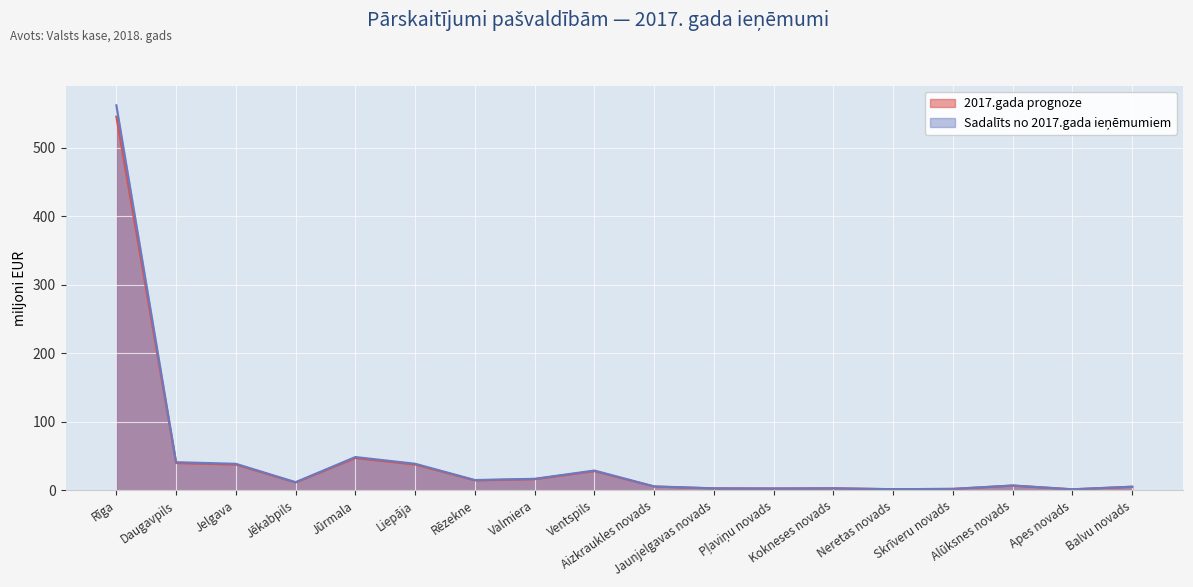

Reading left to right, transcribe all the data shown in this chart.

2017.gada prognoze: 545.1	39.8	37.5	11.4	47.1	37.5	14.5	16.2	27.9	5.4	2.7	2.5	2.8	1.5	2.0	6.8	1.4	5.1
Sadalīts no 2017.gada ieņēmumiem: 561.8	41.0	38.6	11.8	48.5	38.7	14.9	16.7	28.8	5.6	2.8	2.6	2.9	1.6	2.0	7.0	1.4	5.2